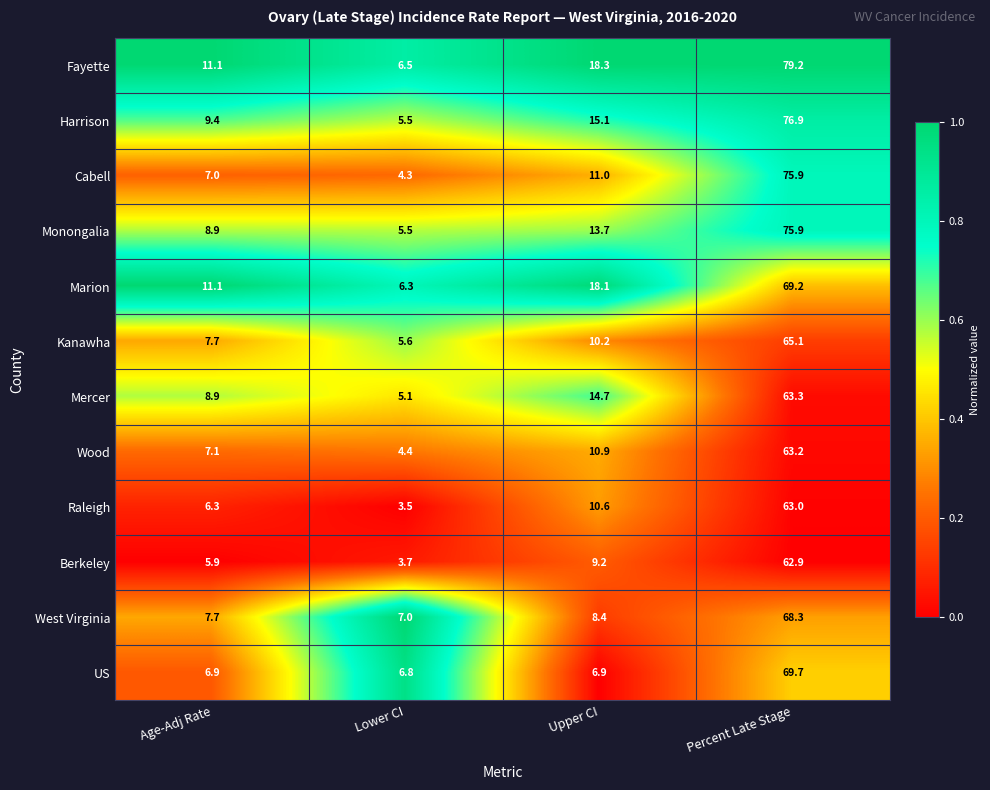

How many data points does each series have?

4